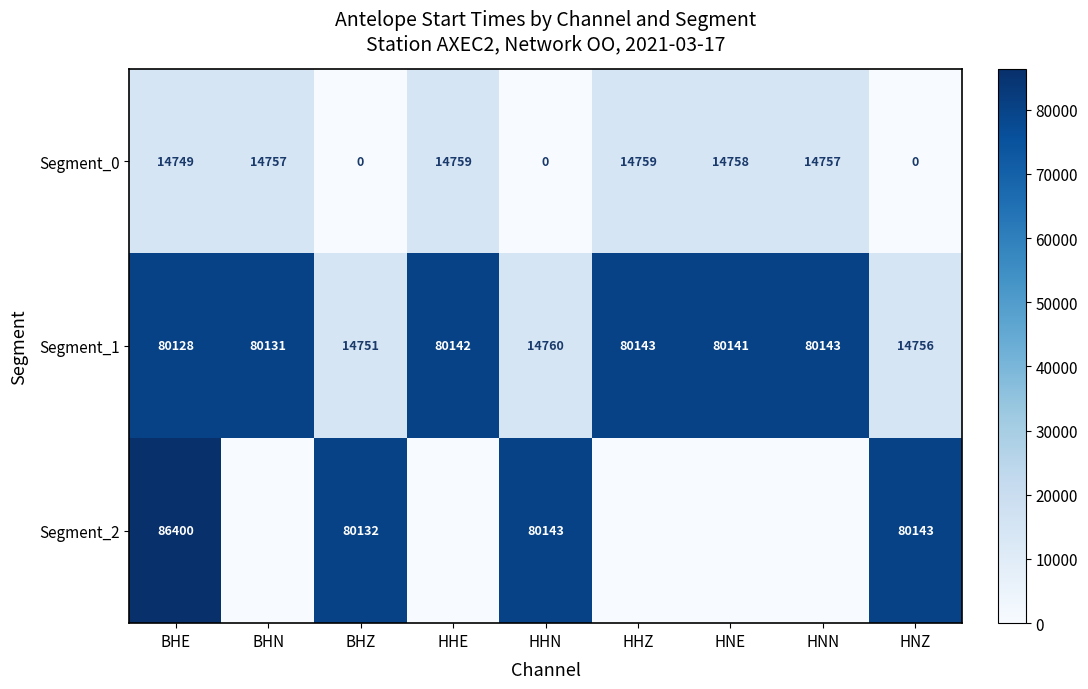

What value does the Segment_1 series have at BHN, to the nearest 10?

80130